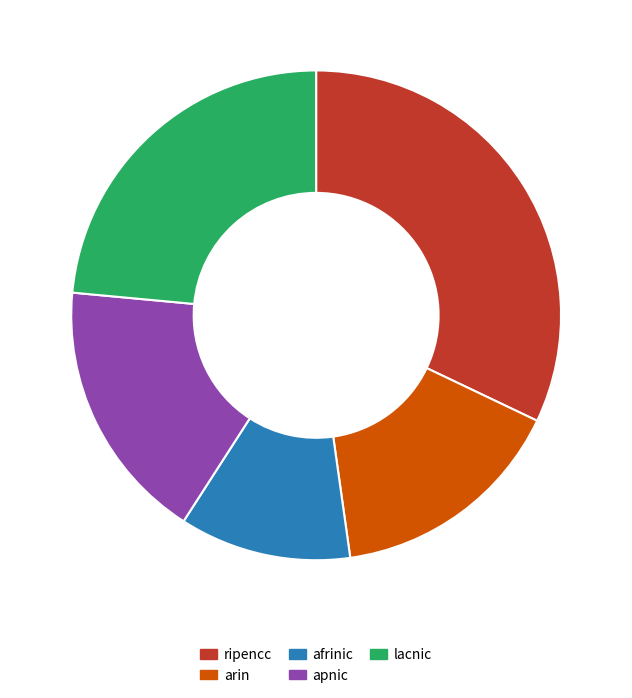

The ripencc slice represents 32% of the pie. True or false?

True